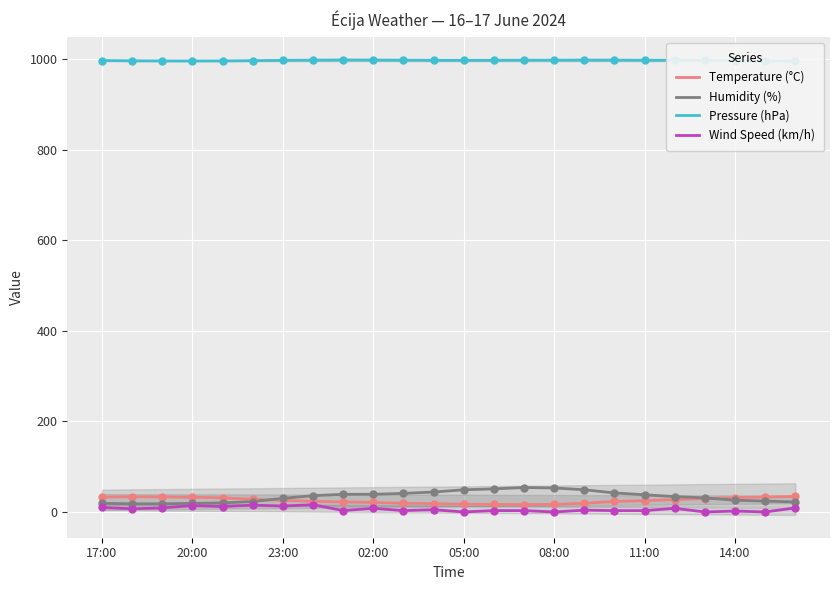

Which series has the widest spread of Y values?

Humidity (%)